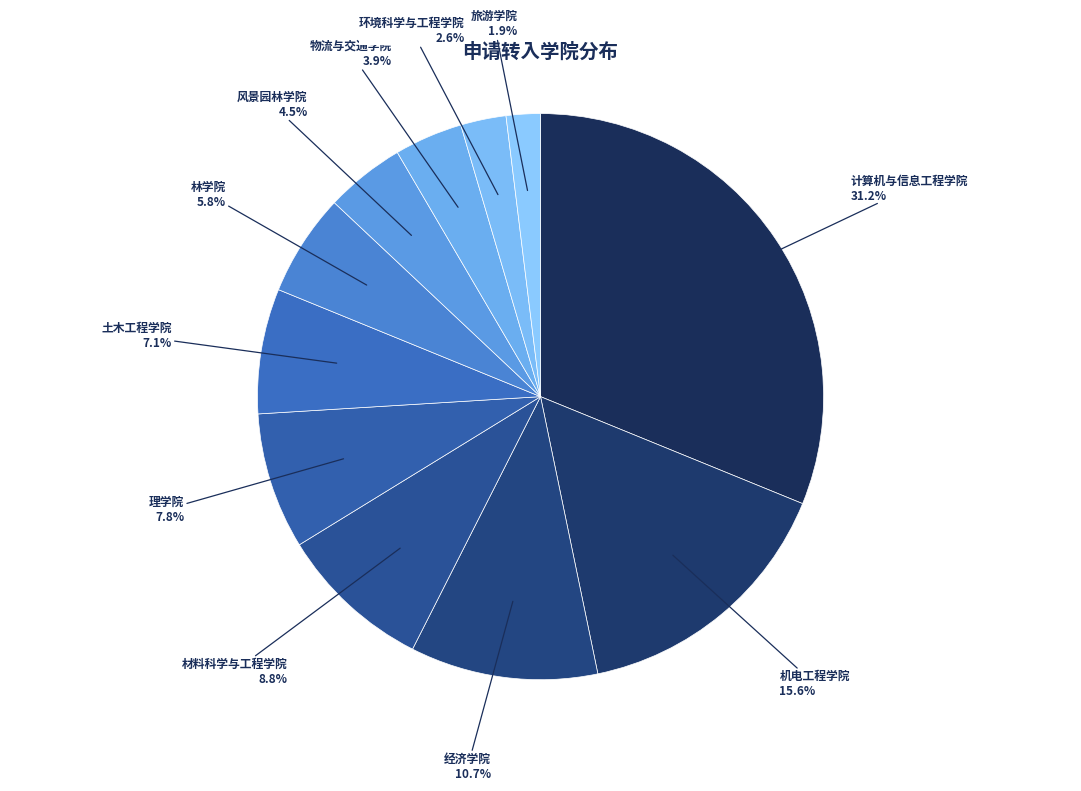

How many segments does this pie chart have?

11